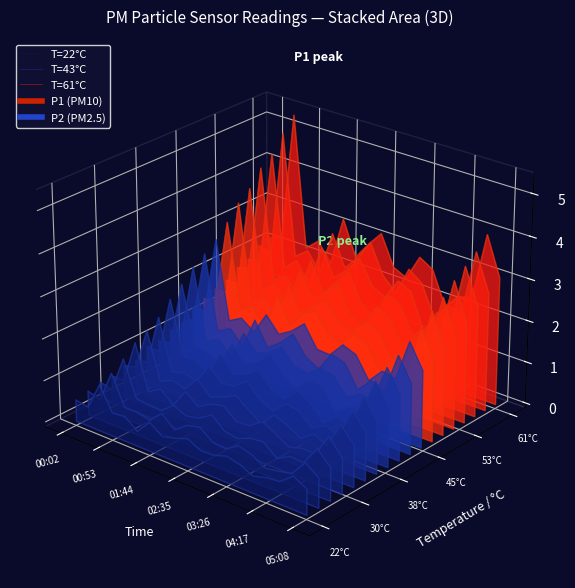

Which series has the largest total across all categories?

T=61°C